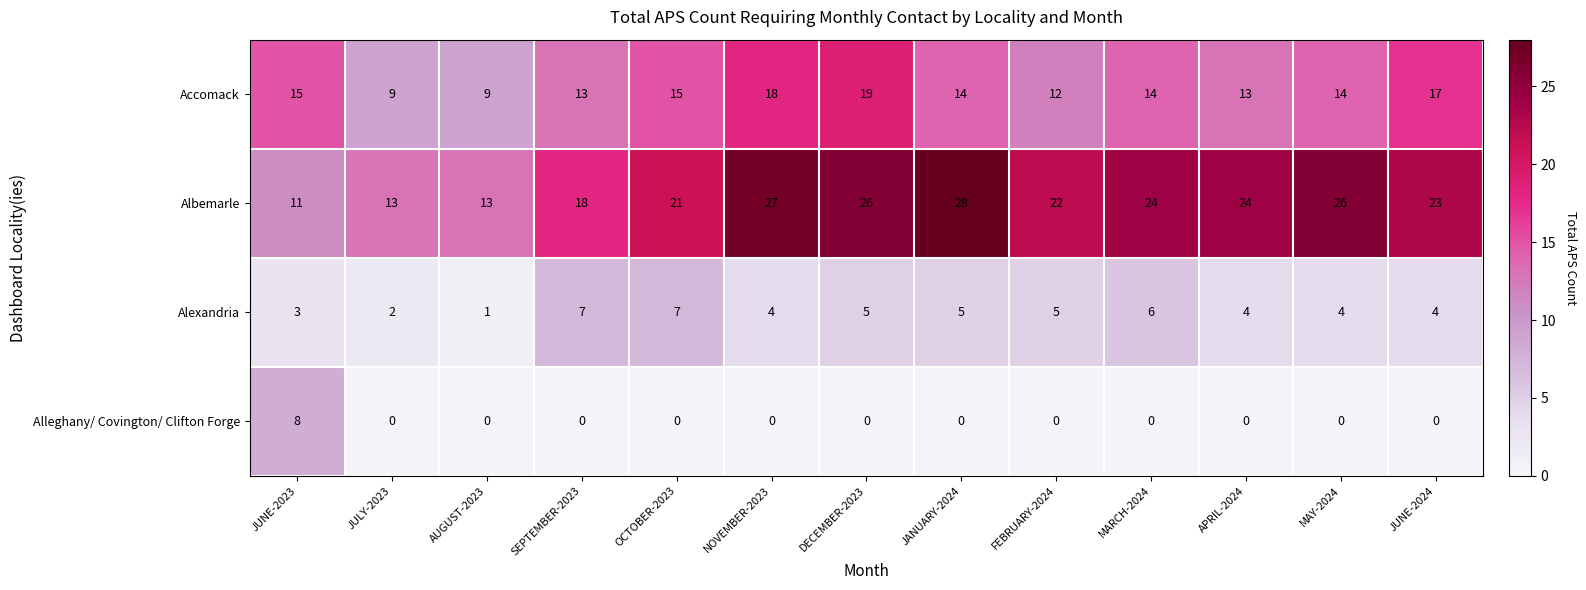

At OCTOBER-2023, list the series in order from largest to smallest.

Albemarle, Accomack, Alexandria, Alleghany/ Covington/ Clifton Forge